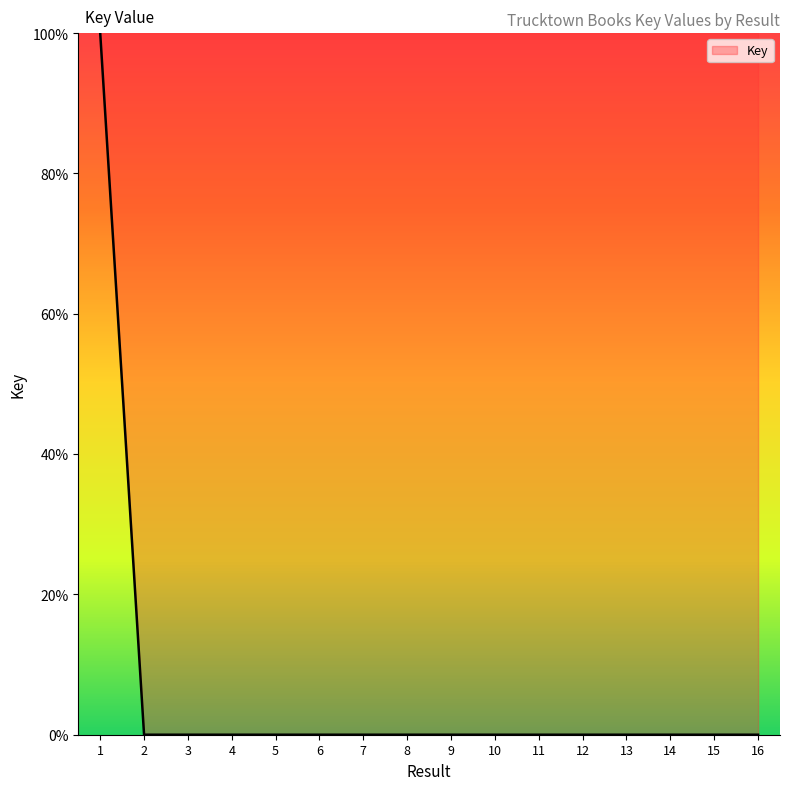

What is the maximum value shown in the chart?

100.0